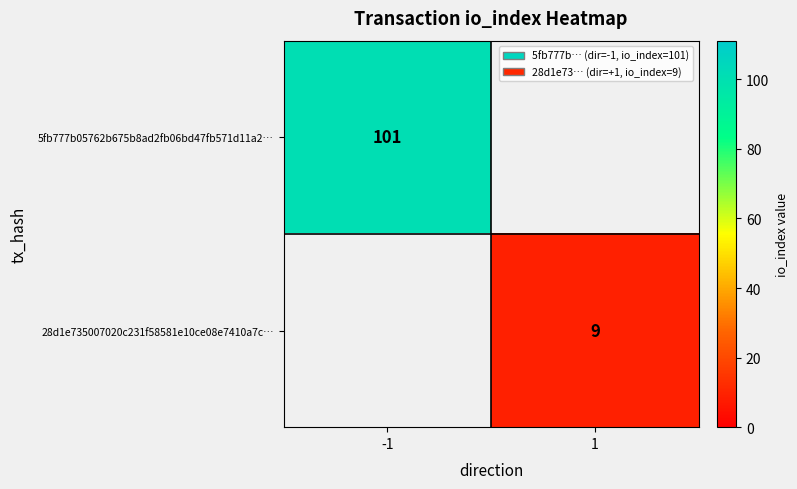

True or false: 28d1e735007020c231f58581e10ce08e7410a7c… has a value of 6 at 1.

False